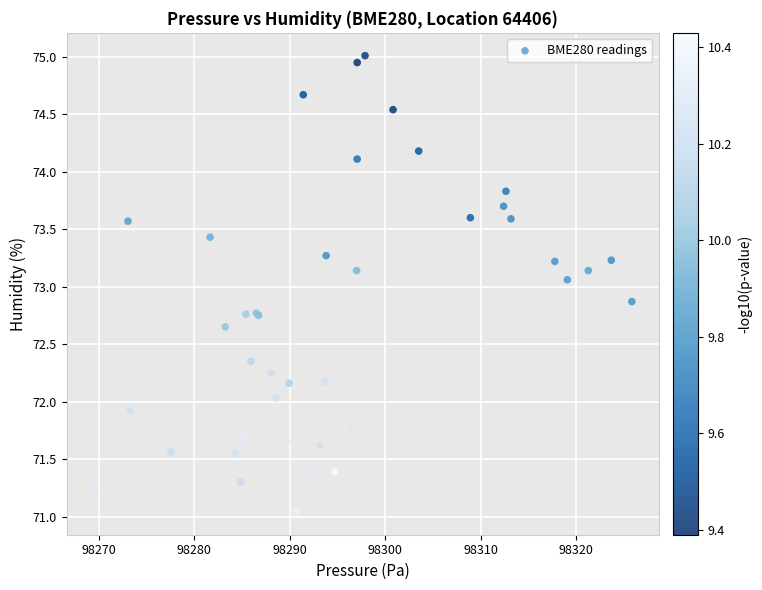

What Y value in the scatter plot is closest to 73?

73.1